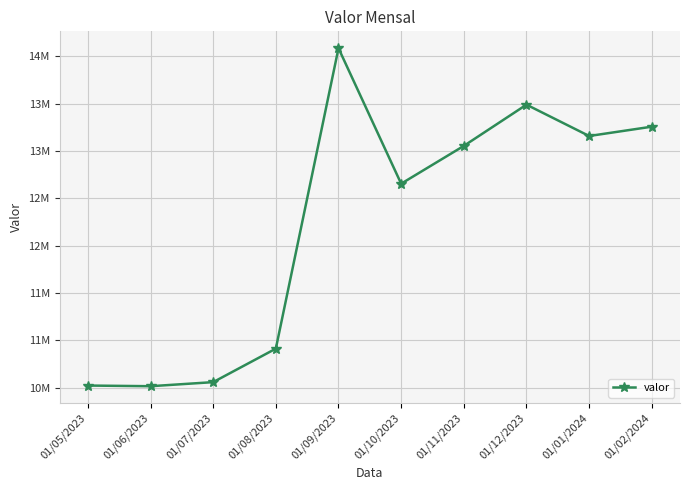

What is the sum of the values at 01/05/2023 and 01/10/2023?

23178998